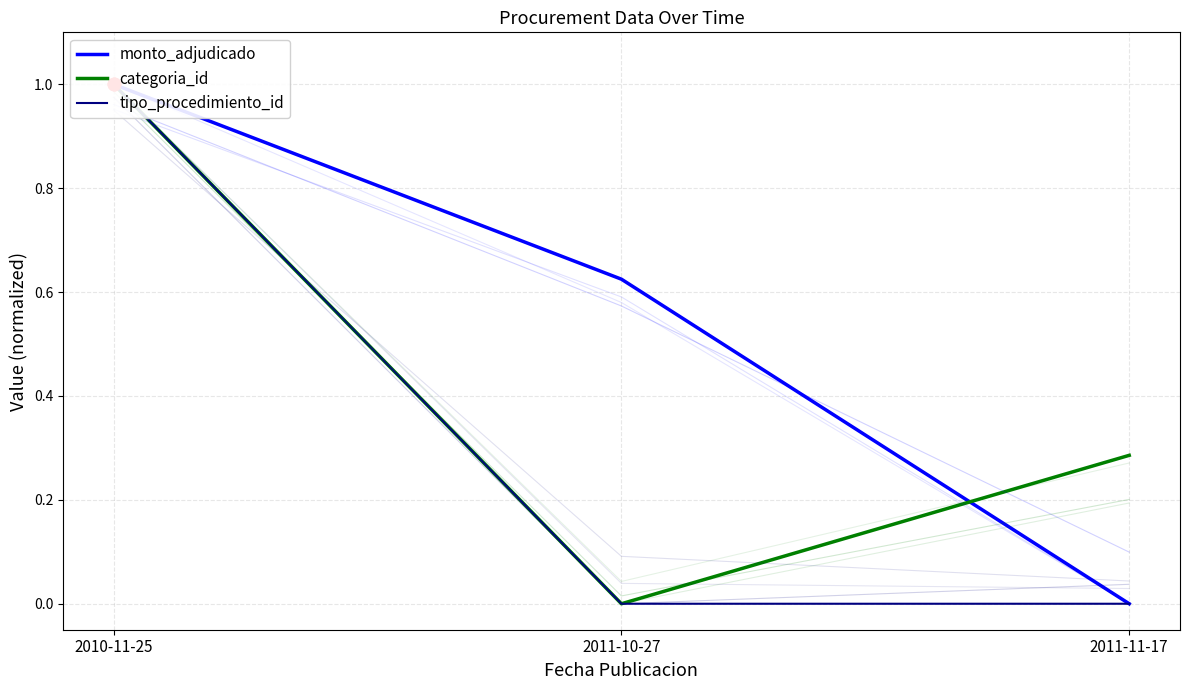

Which series has the largest Y range (max minus min)?

monto_adjudicado